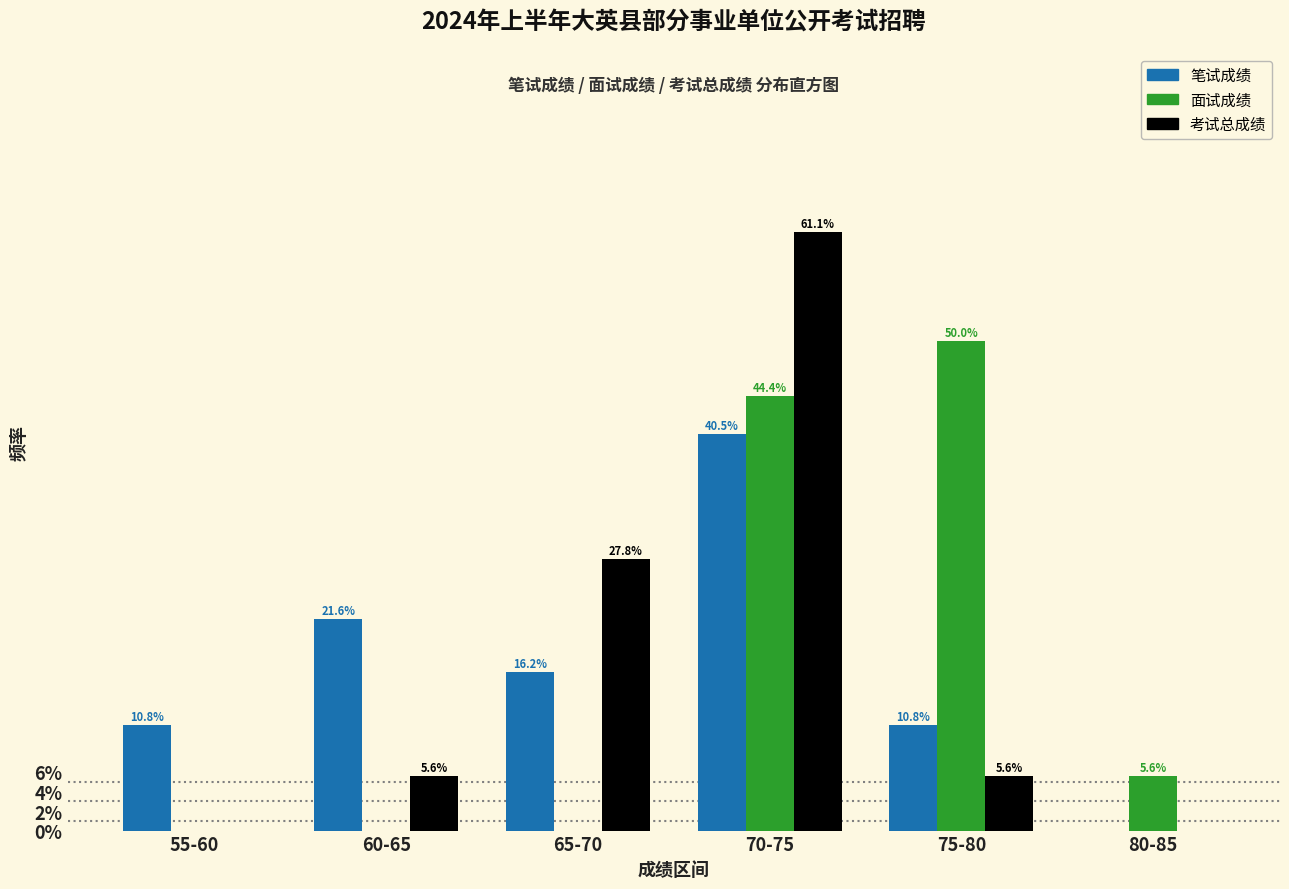

Are the bars horizontal?

No